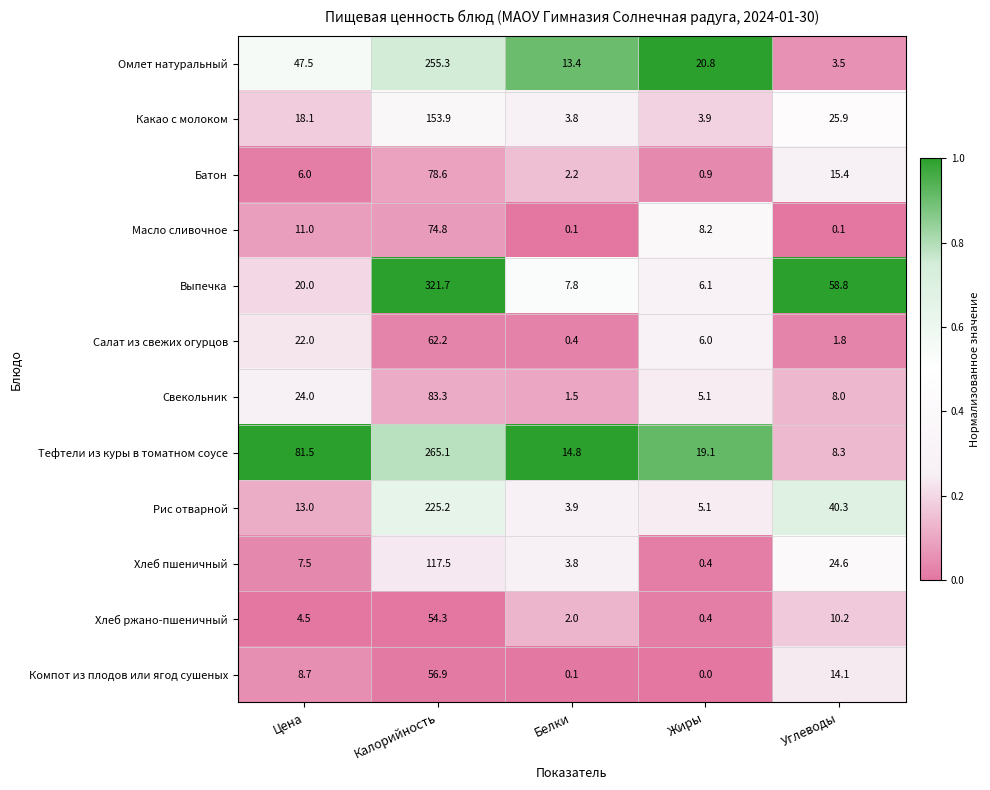

At which category does the chart reach its peak across all series?

Калорийность